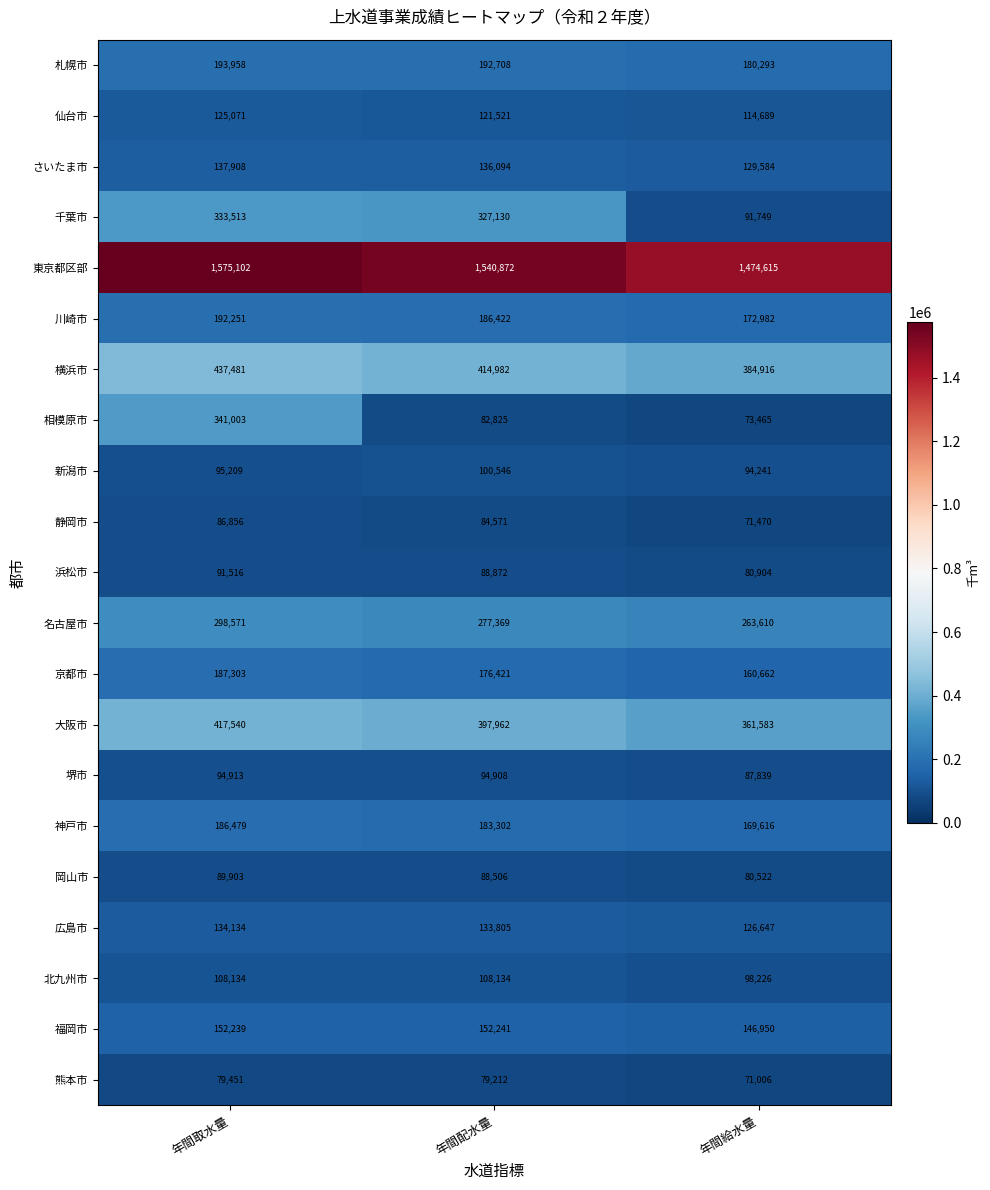

Is it true that 浜松市 equals 142017 at 年間配水量?

False